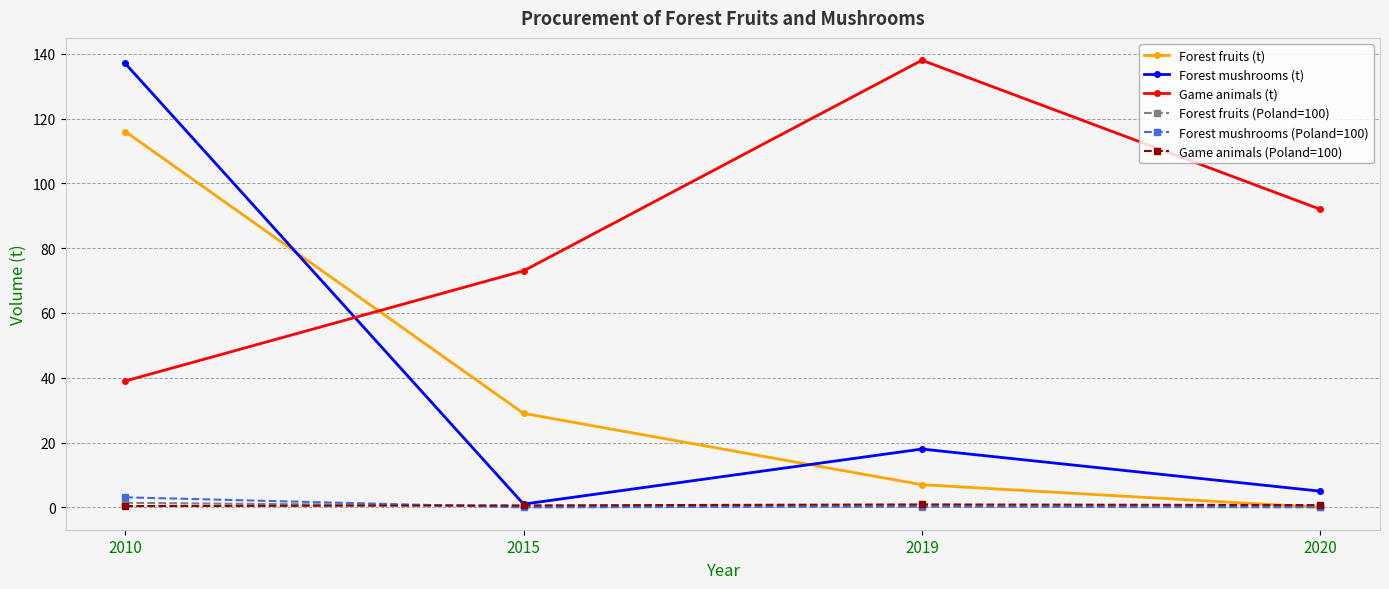

At which category is the sum across all series the highest?

2010